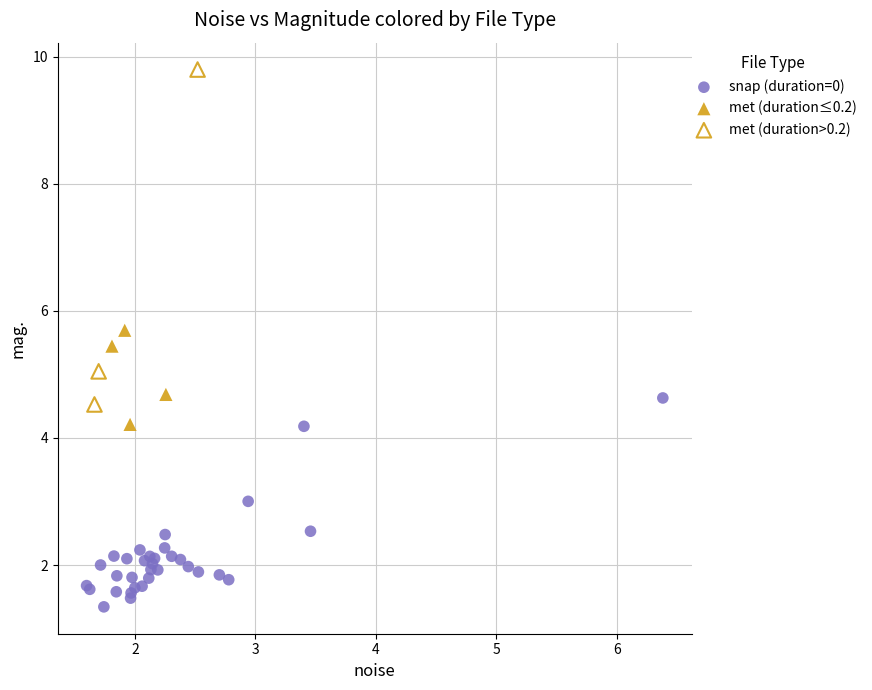

Which series has the widest spread of Y values?

met (duration>0.2)